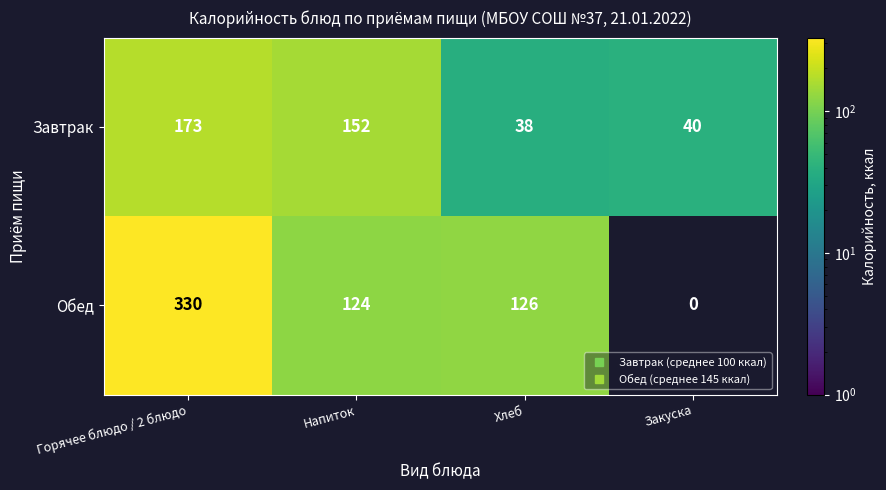

Where does the Завтрак series first go above 152?

Горячее блюдо / 2 блюдо